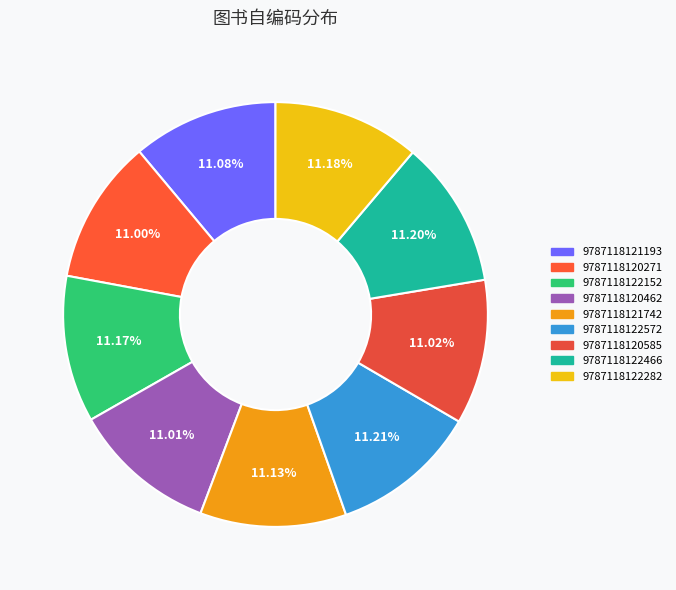

To the nearest percent, what is the average slice percentage?

11%